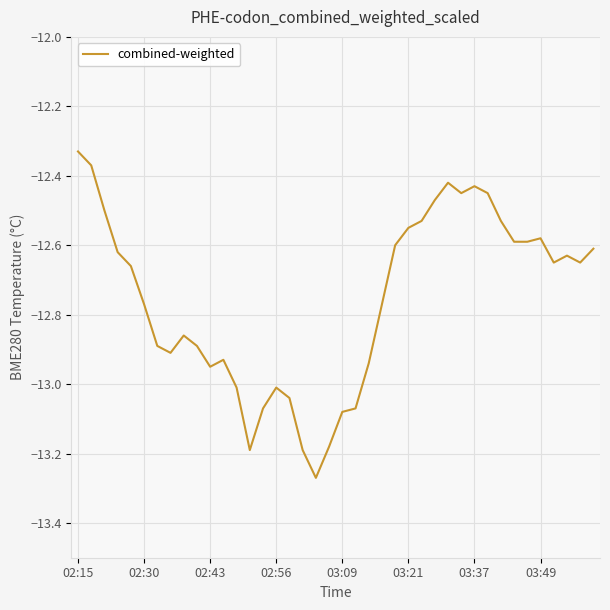

What is the difference between the maximum and minimum values?

0.9